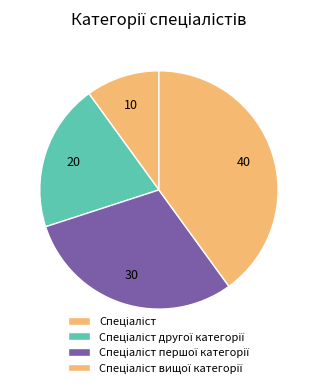

True or false: Спеціаліст accounts for 10% of the total.

True